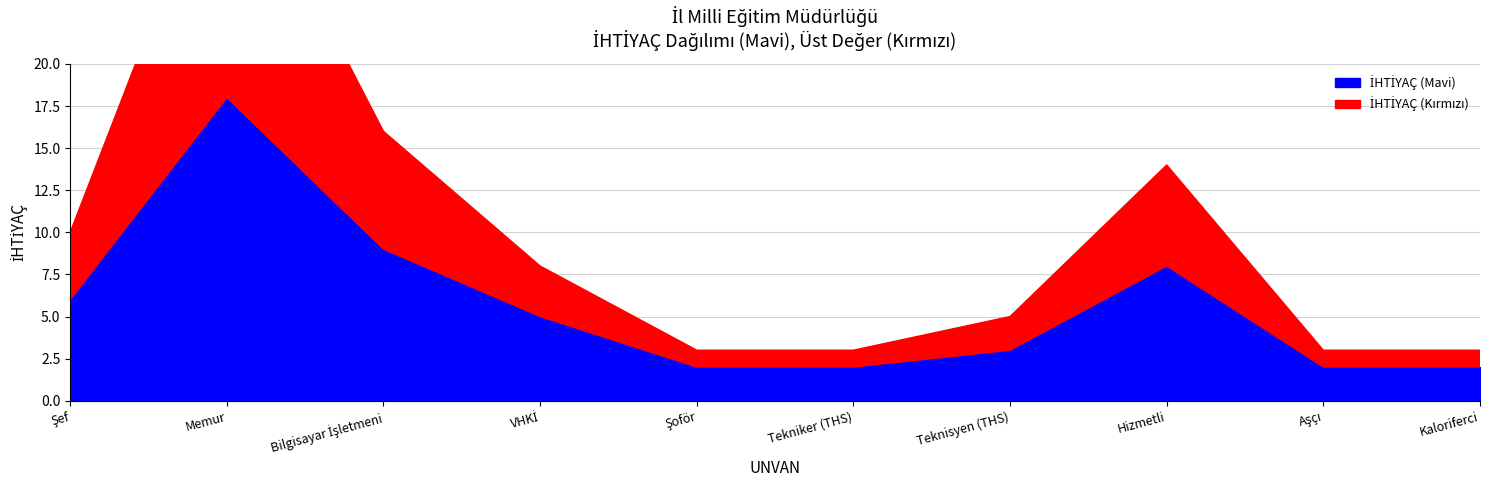

Where is İHTİYAÇ (Kırmızı) nearest to the value 8?

Bilgisayar İşletmeni